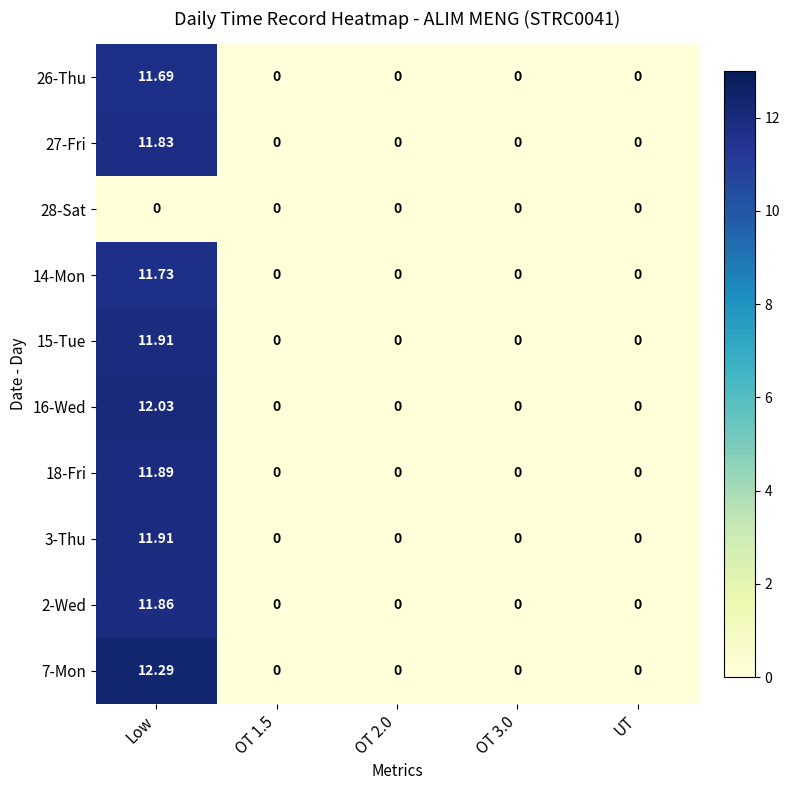

At which category does the chart reach its peak across all series?

Low